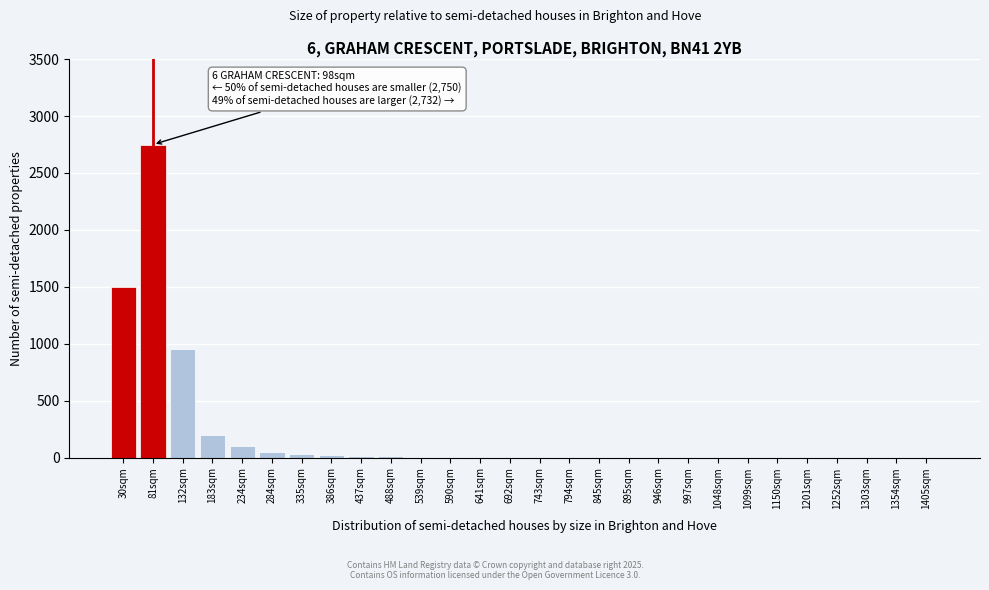

What is the greatest value displayed?

2750